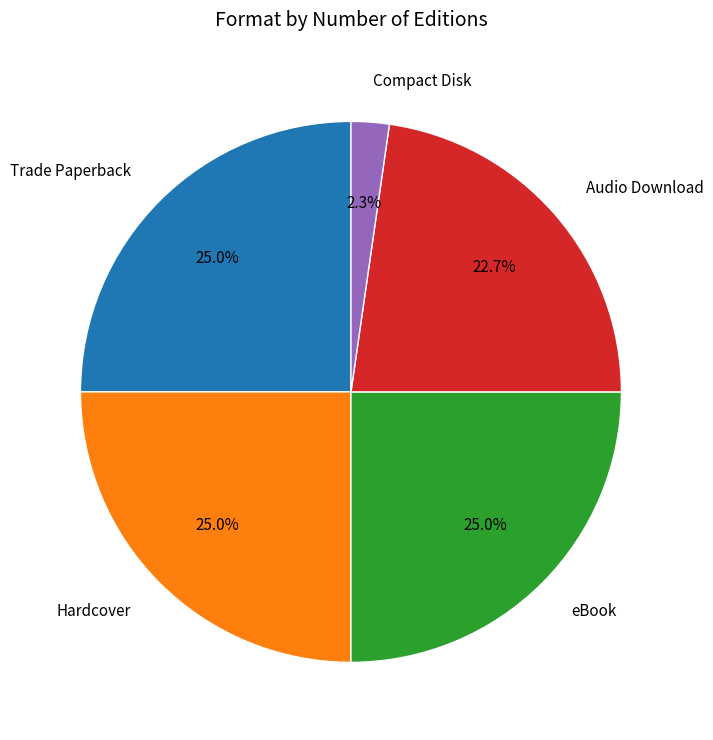

Is there any slice that represents more than half of the pie?

No